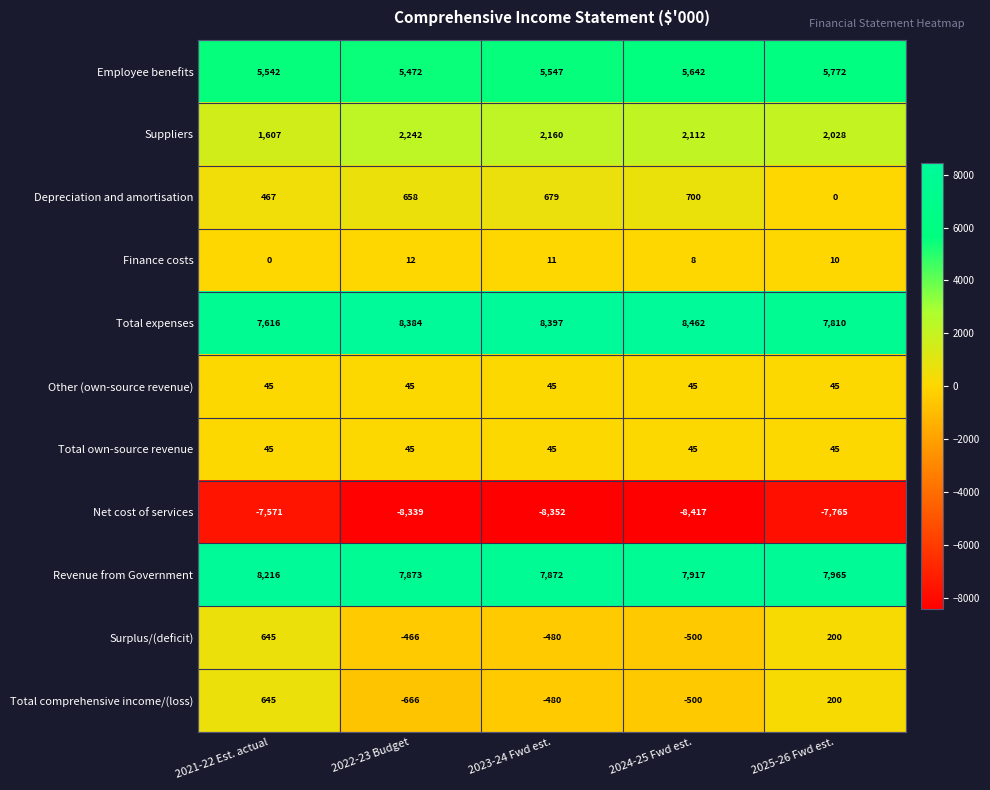

Count the number of categories in the chart.

5